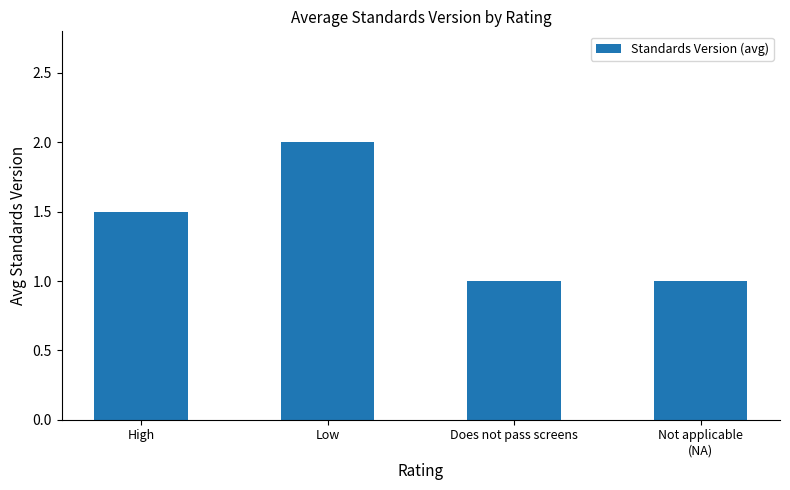

Reading left to right, extract all data points from this chart.

1.5	2.0	1.0	1.0